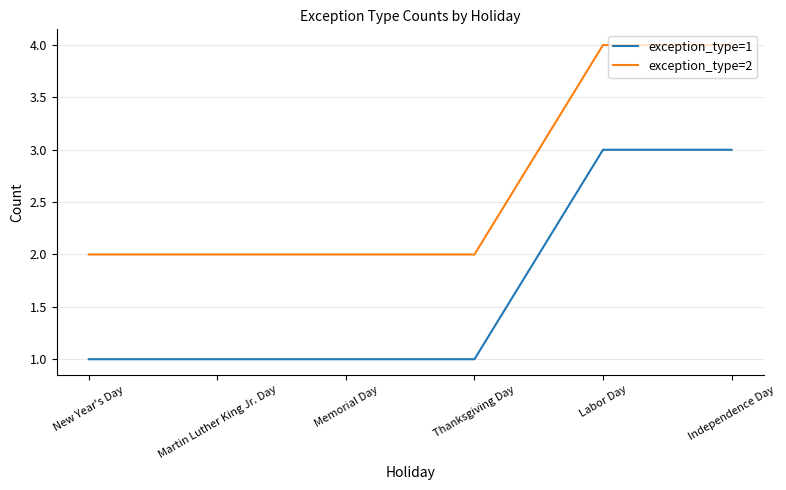

Reading left to right, what are all the values shown in this chart?

exception_type=1: 1	1	1	1	3	3
exception_type=2: 2	2	2	2	4	4